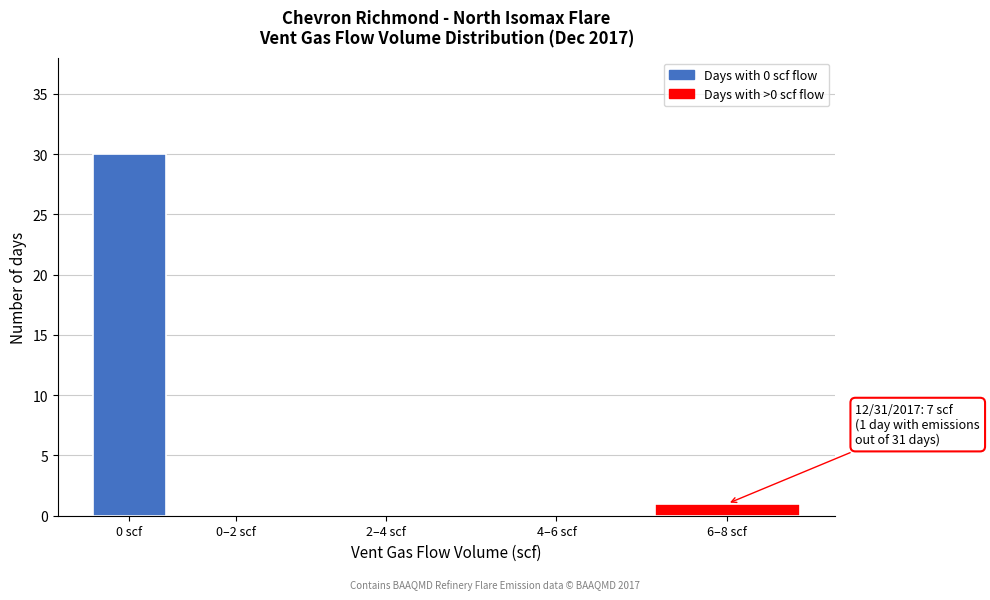

Reading right to left, transcribe all the data shown in this chart.

6–8 scf=1	4–6 scf=0	2–4 scf=0	0–2 scf=0	0 scf=30